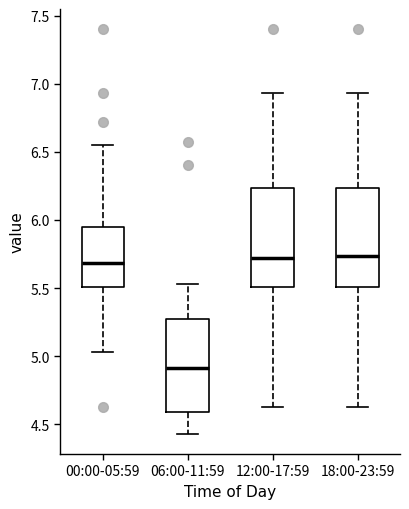

Reading left to right, read every box against the y-axis: the position of its median line, the range the box covers, and the ends of its whiskers. The values are not printed on the chart, so give them approximately, as read against the axis.

00:00-05:59: median 5.70, box 5.50 to 5.95, whiskers 5.05 to 6.55
06:00-11:59: median 4.90, box 4.60 to 5.30, whiskers 4.45 to 5.55
12:00-17:59: median 5.70, box 5.50 to 6.25, whiskers 4.65 to 6.95
18:00-23:59: median 5.75, box 5.50 to 6.25, whiskers 4.65 to 6.95